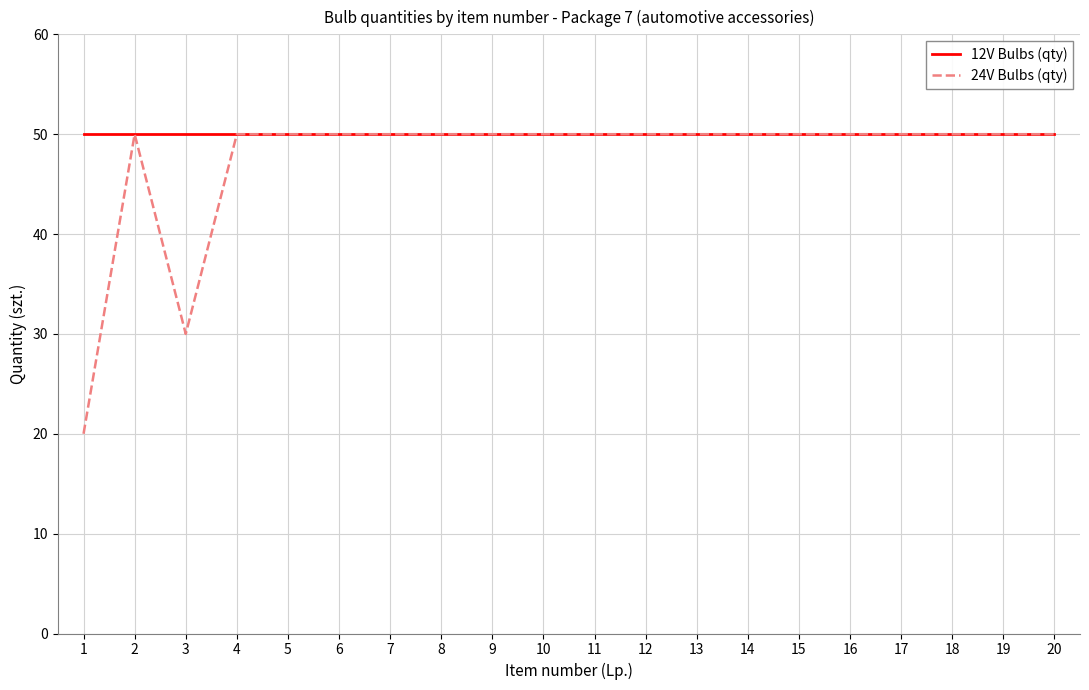

Count the number of categories in the chart.

20